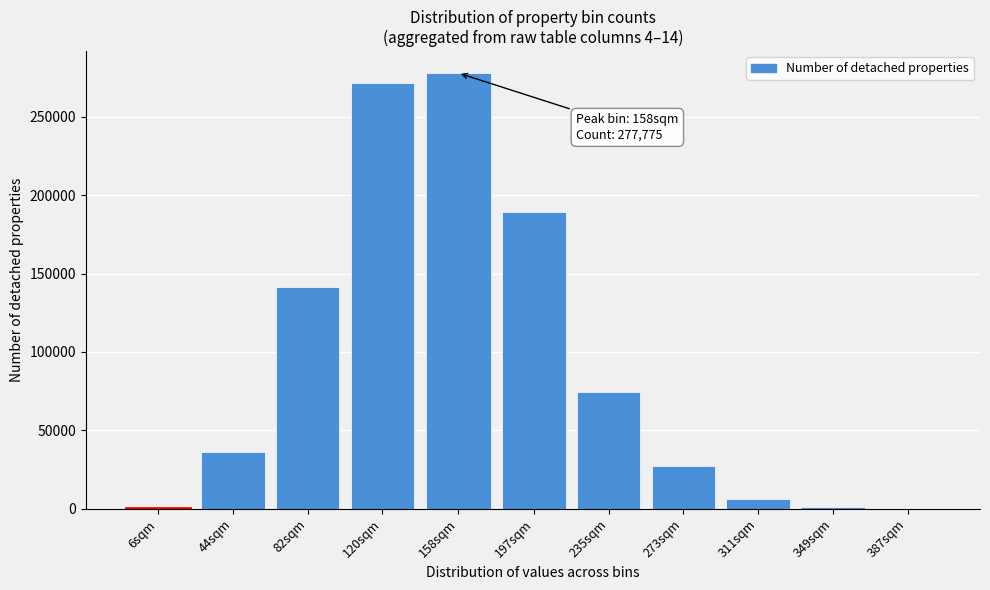

The value at 197sqm is 50955. True or false?

False